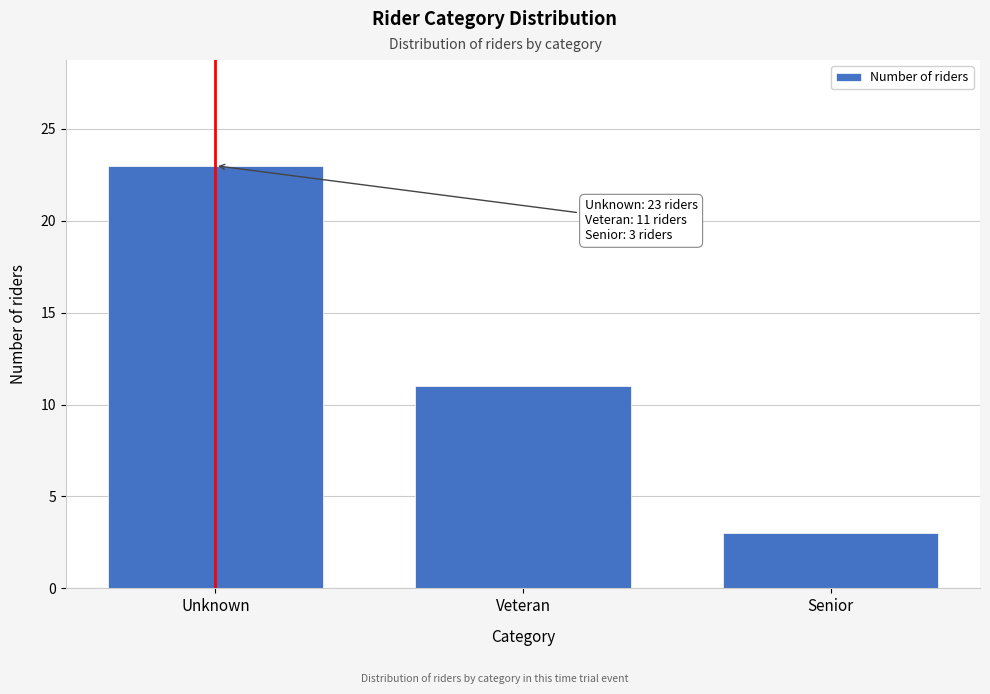

Reading left to right, transcribe all the data shown in this chart.

23	11	3